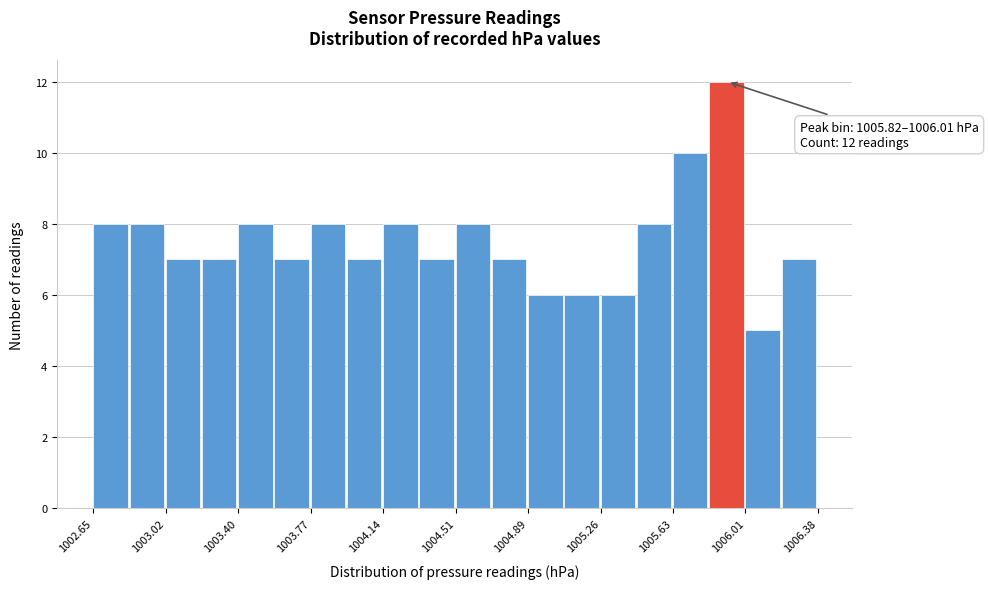

Around what value on the x-axis is the tallest bar? Give the approximate position of its centre, as read against the axis.

1005.90